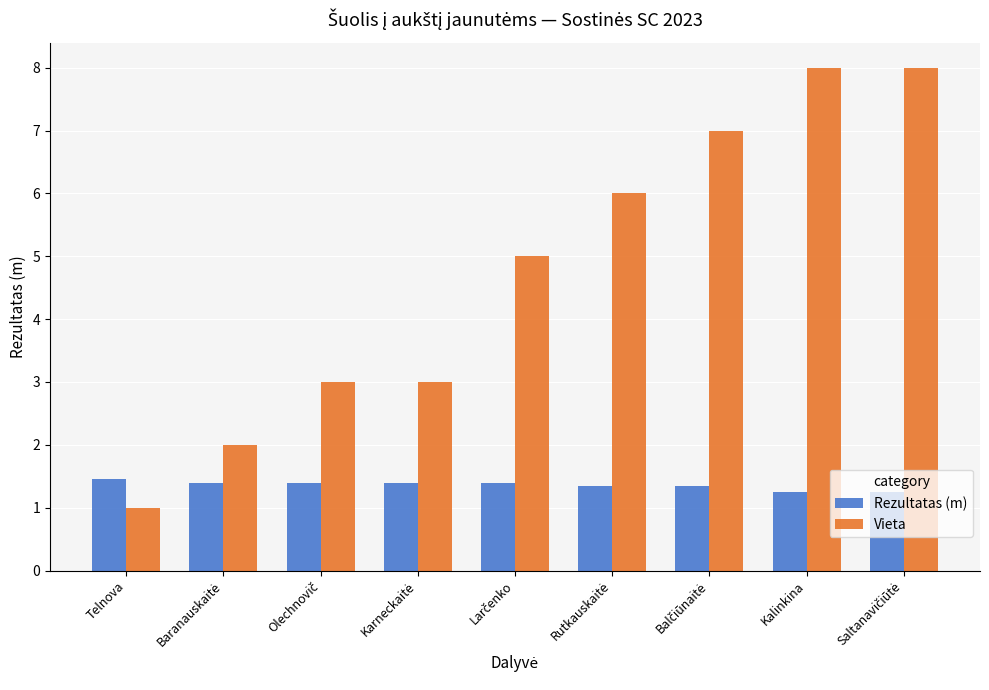

Which category has the lowest value across all series?

Telnova